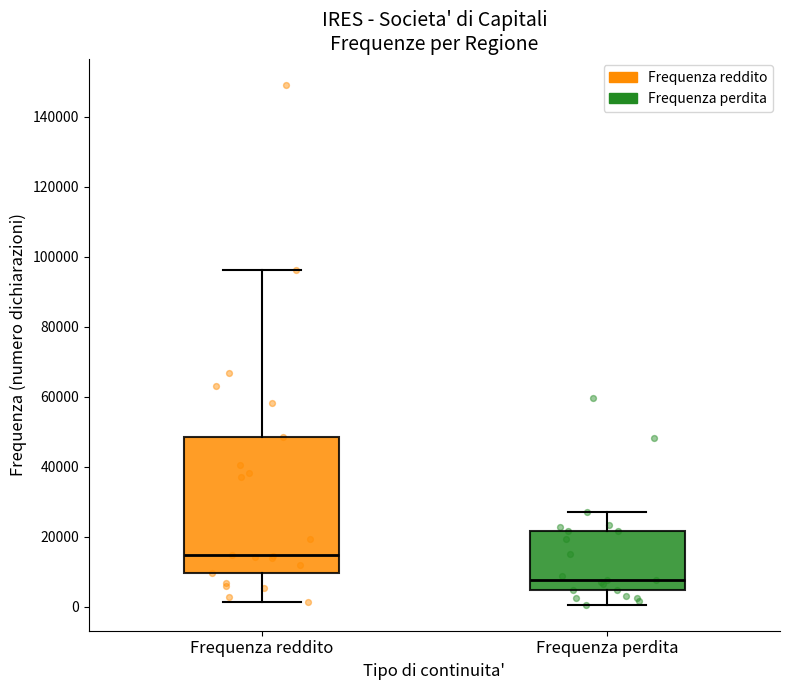

Comparing the boxes themselves (not the whiskers), which one is the tallest?

Frequenza reddito